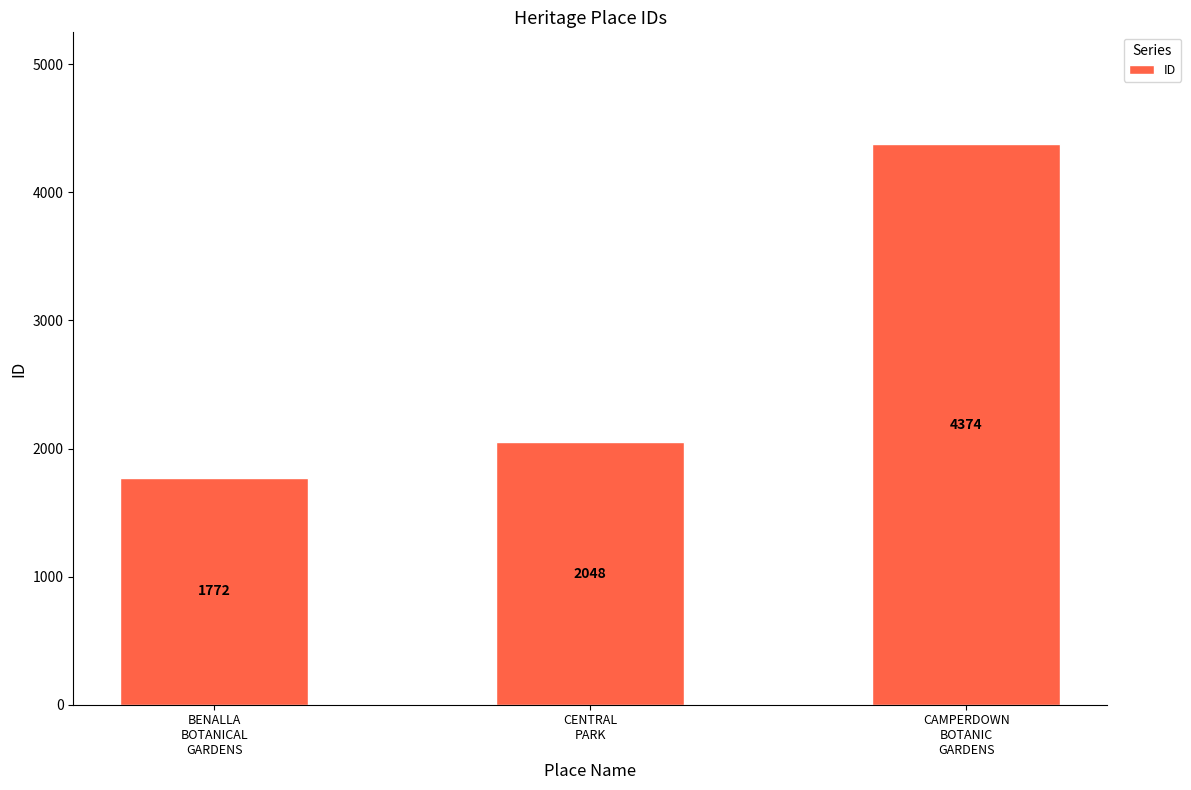

What is the label of the 2nd bar from the right?

CENTRAL
PARK